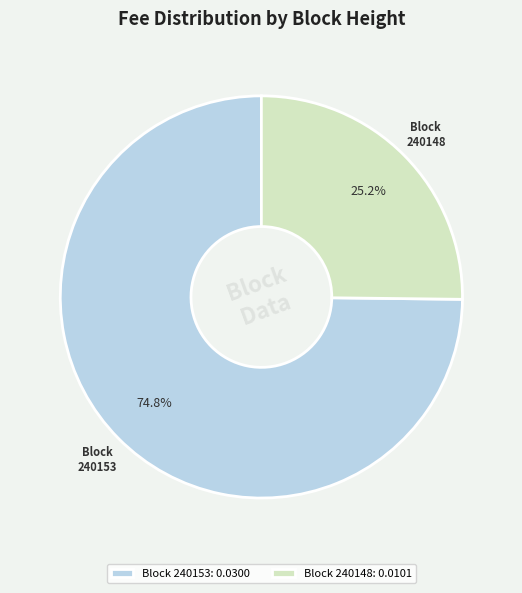

Is Block 240153: 0.0300 the majority of the pie?

Yes